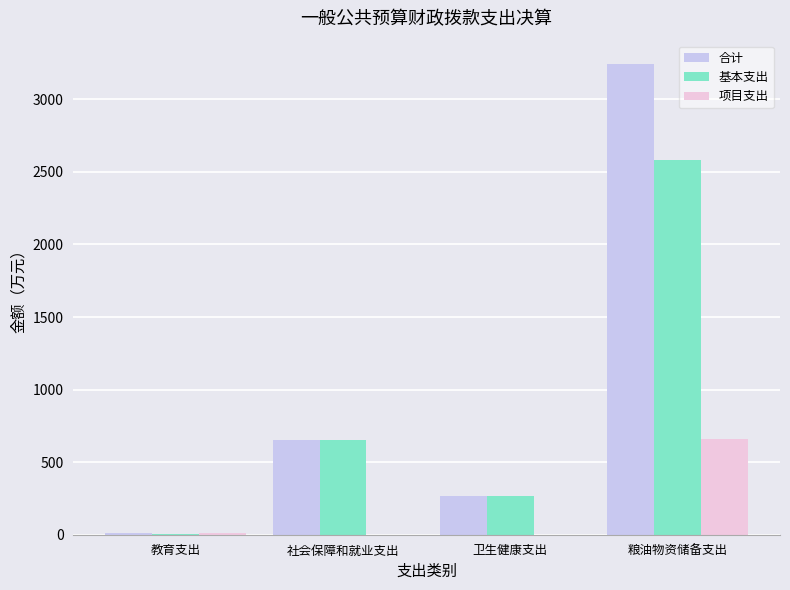

Which series has the largest total across all categories?

合计